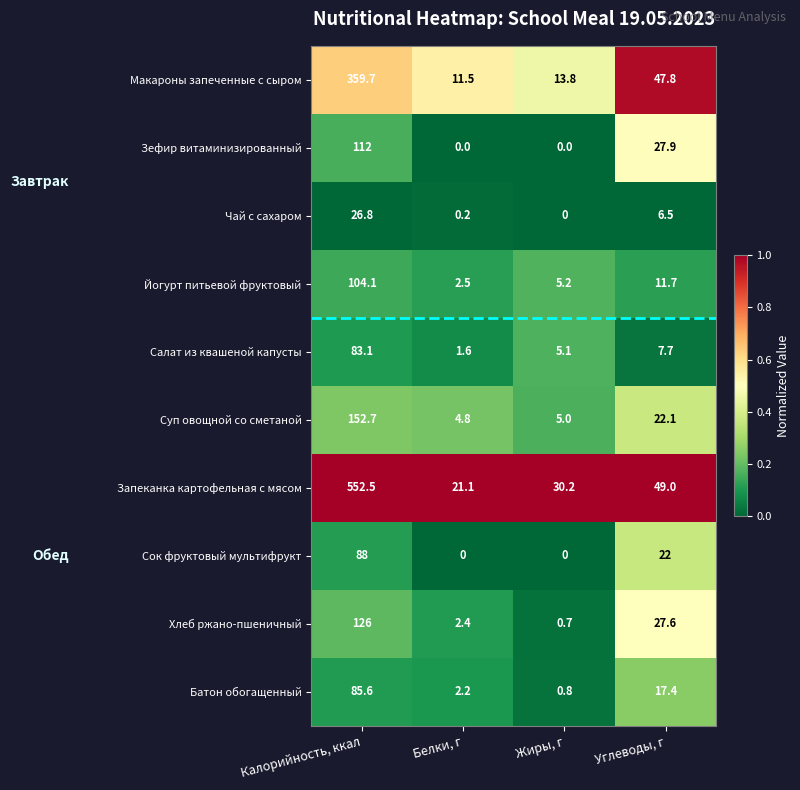

At how many categories does at least one series exceed 0?

4